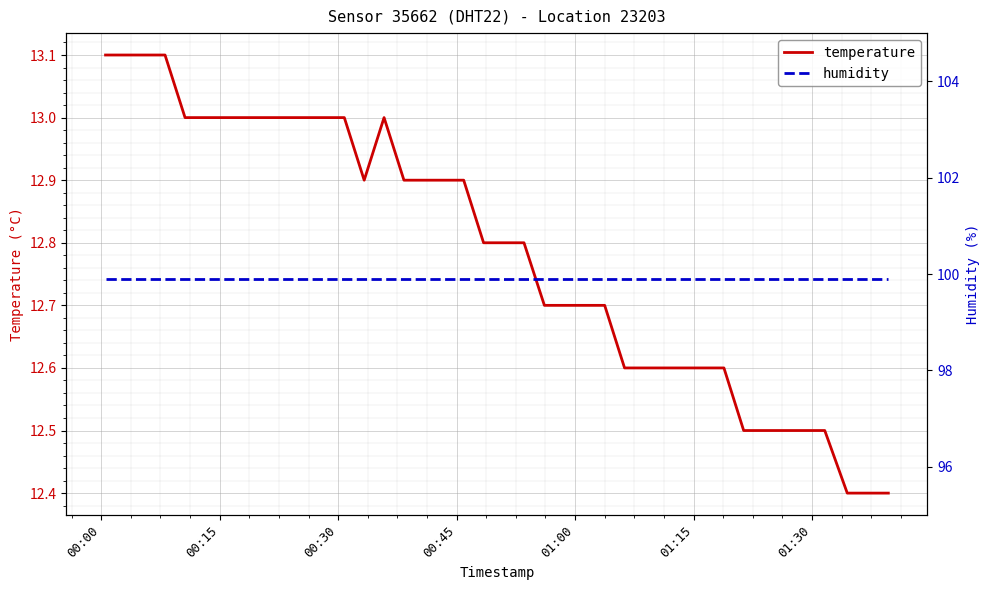

Is this an area chart (filled region under the line)?

No